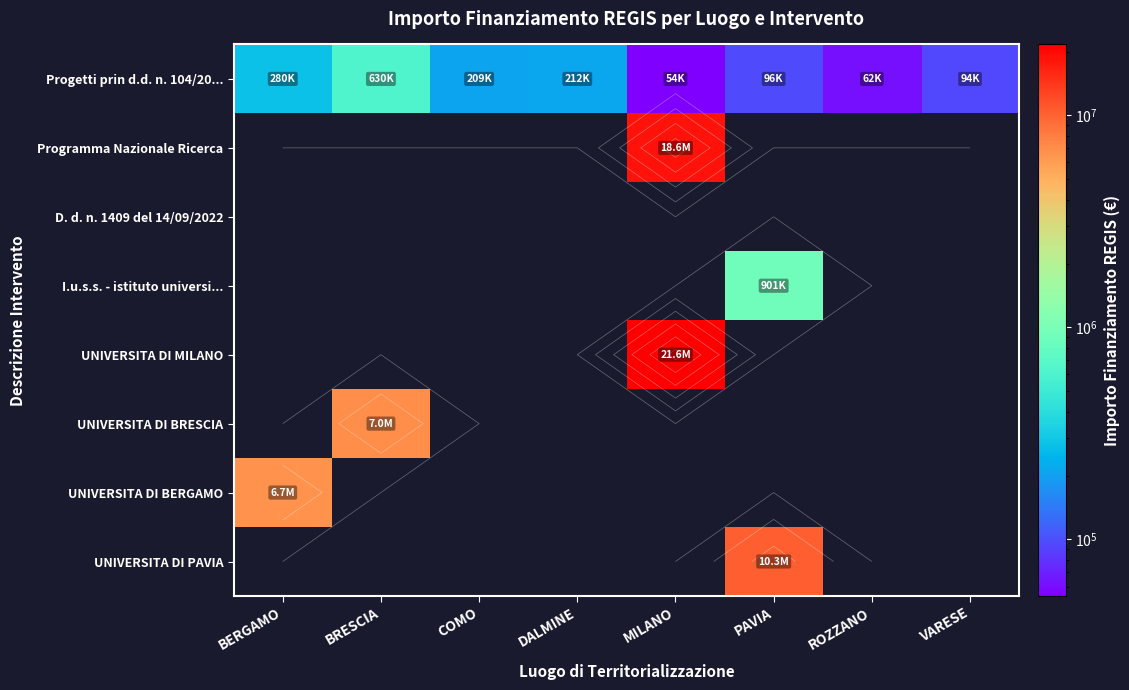

What is the difference between the maximum and minimum values in the UNIVERSITA DI PAVIA series?

10267188.0